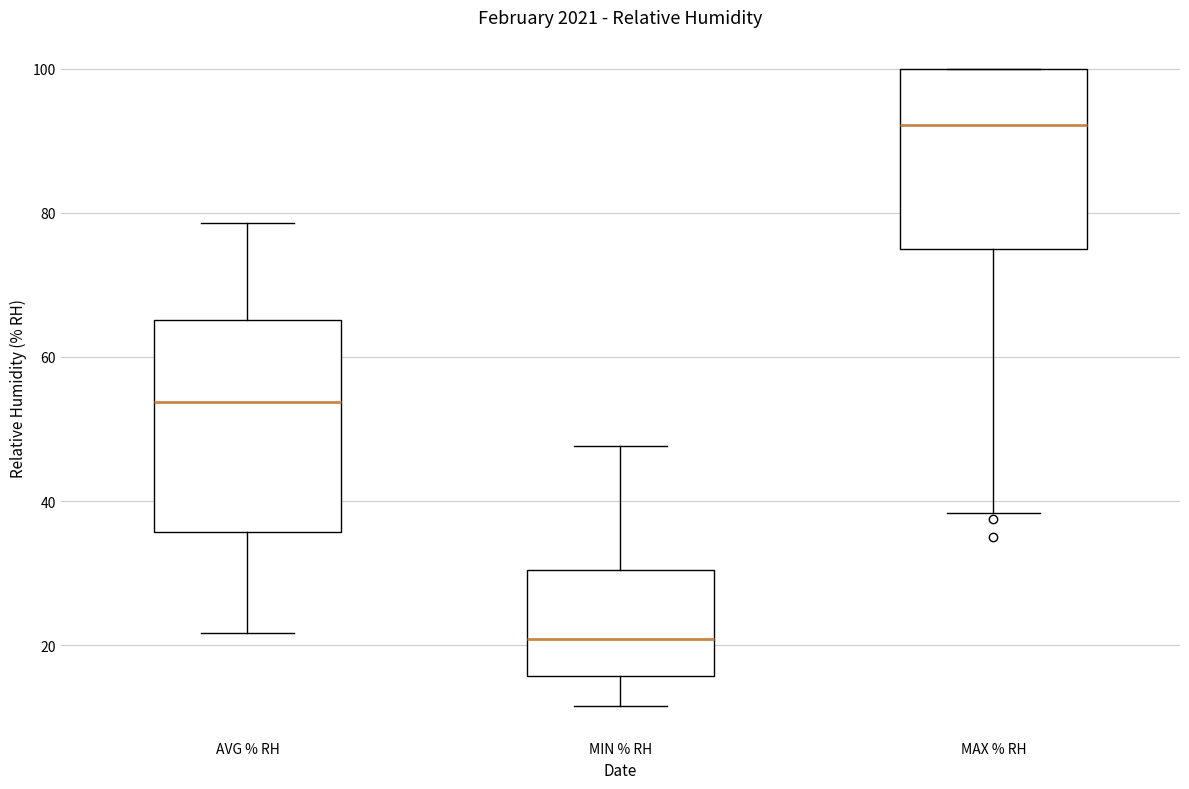

Where does the upper whisker of the box for AVG % RH end on the y-axis? The values are not printed on the chart, so give them approximately, as read against the axis.

78